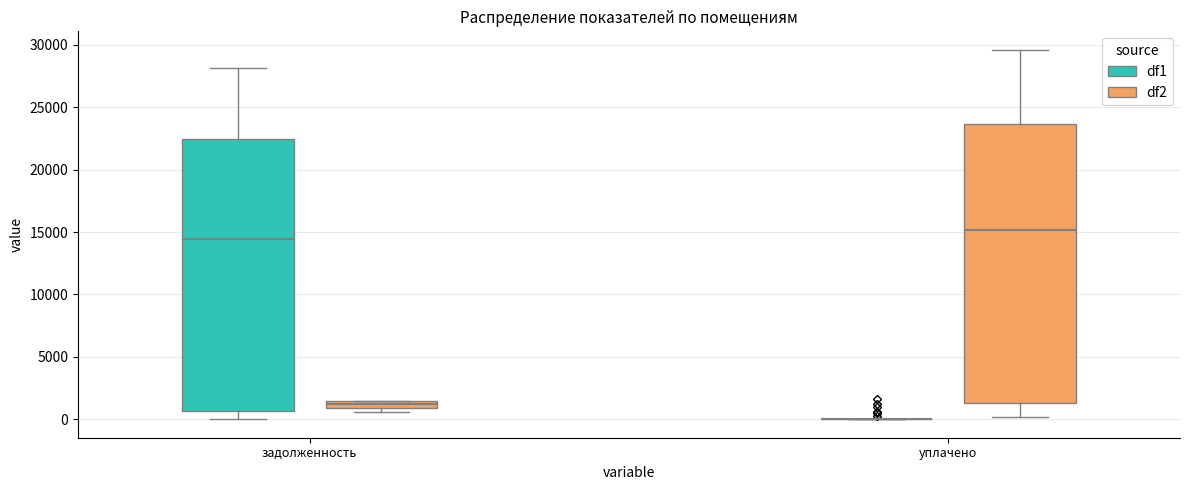

Where does the median line of the box for задолженность (df1) sit on the y-axis? The values are not printed on the chart, so give them approximately, as read against the axis.

14500